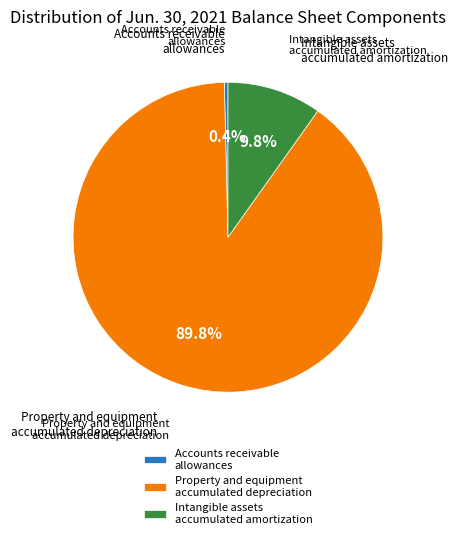

Which category accounts for the majority?

Property and equipment accumulated depreciation